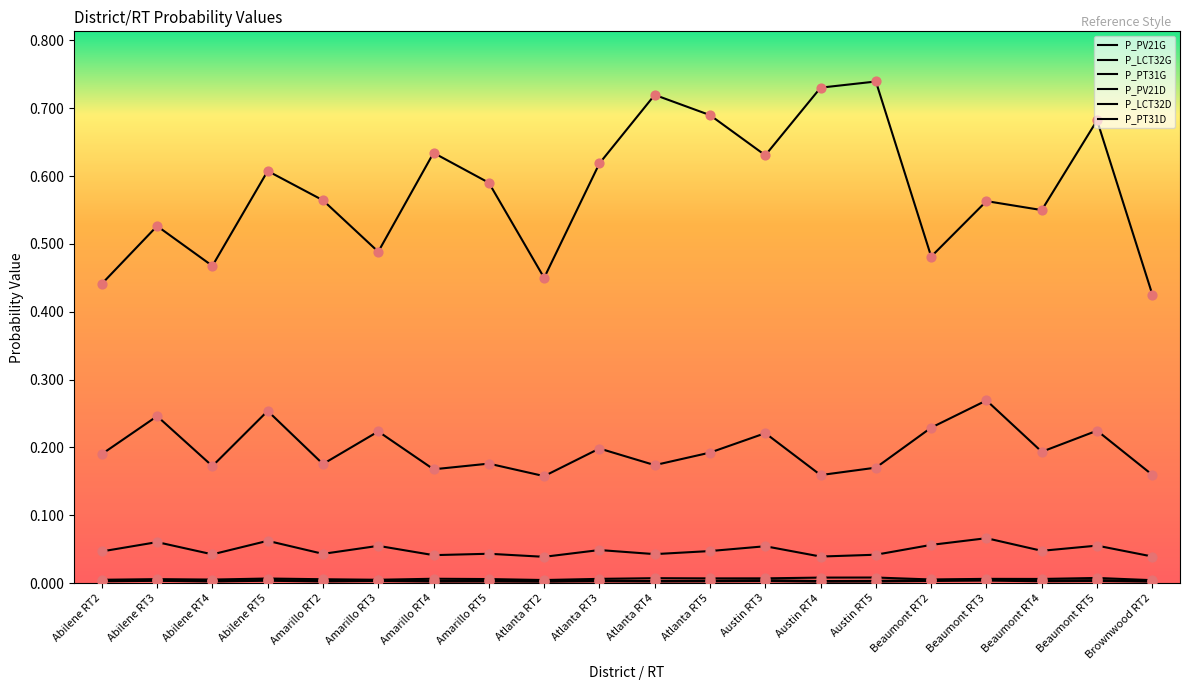

Does the chart have visible grid lines?

No